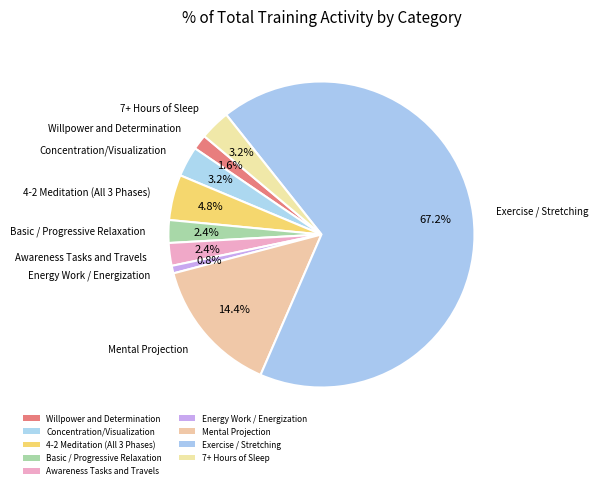

How many segments does this pie chart have?

9